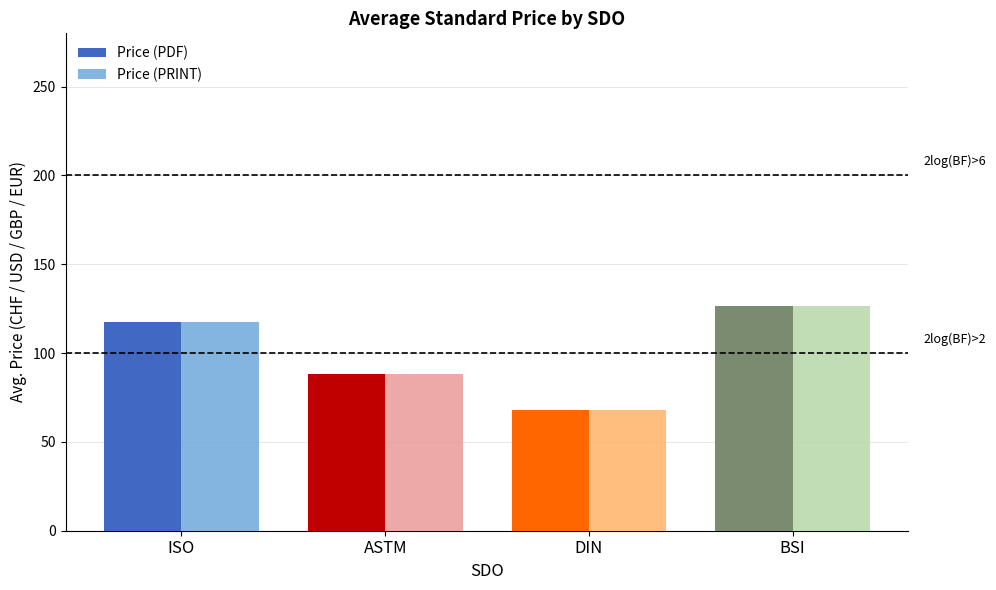

Is it true that Price (PRINT) equals 88.5 at ASTM?

True